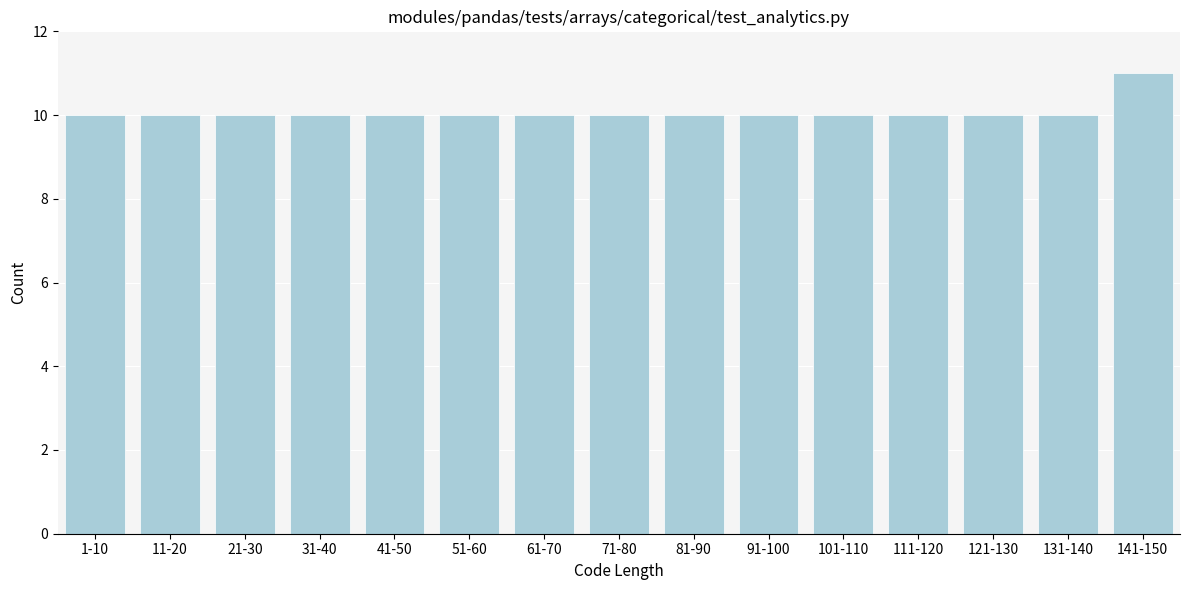

Reading left to right, list all the values displayed in this chart.

10	10	10	10	10	10	10	10	10	10	10	10	10	10	11